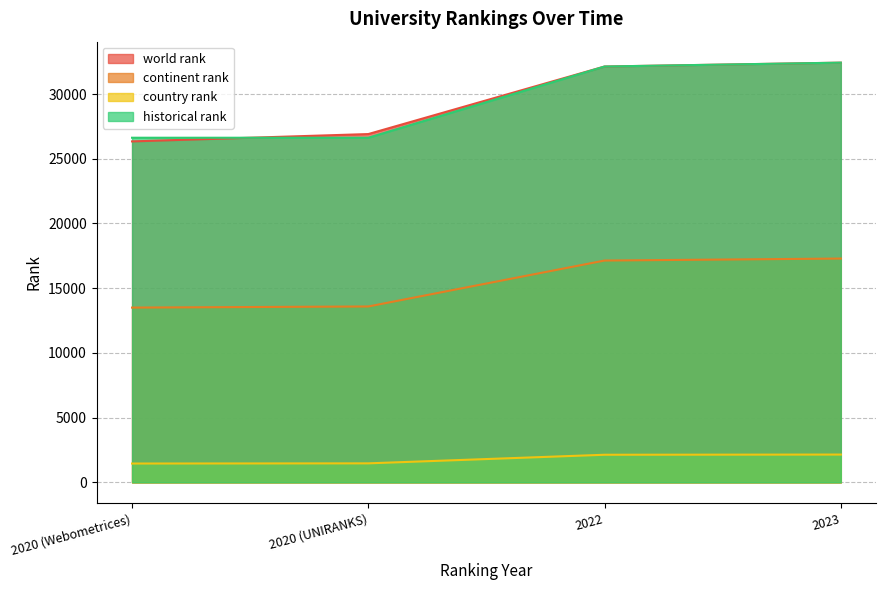

What is the label of the 3rd point from the right?

2020 (UNIRANKS)